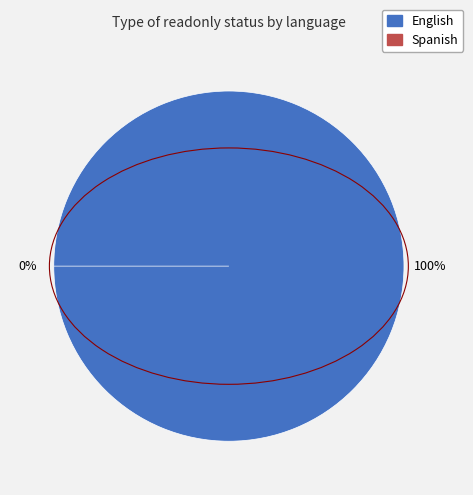

What is the smallest slice in the pie chart?

Spanish